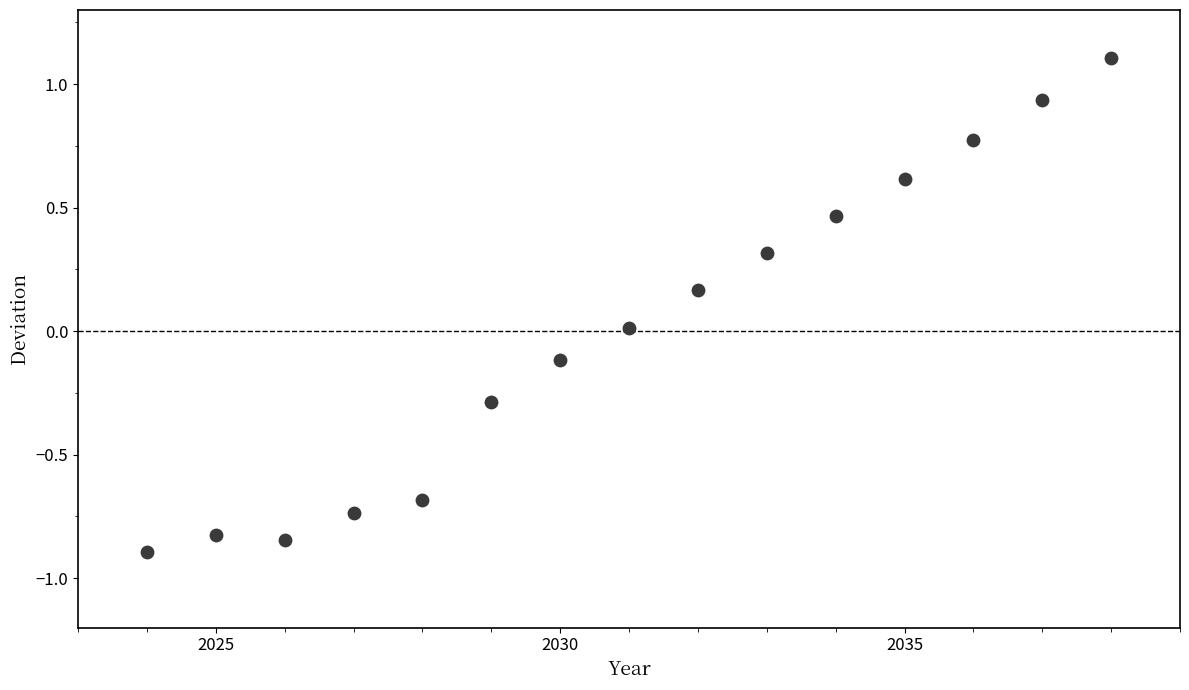

What is the range of Y values (max minus min)?

2.0